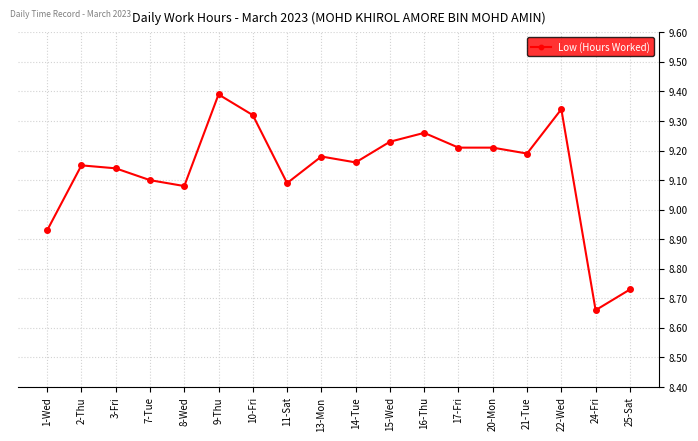

Approximately how many times larger is the value at 21-Tue compared to 14-Tue?

1.0